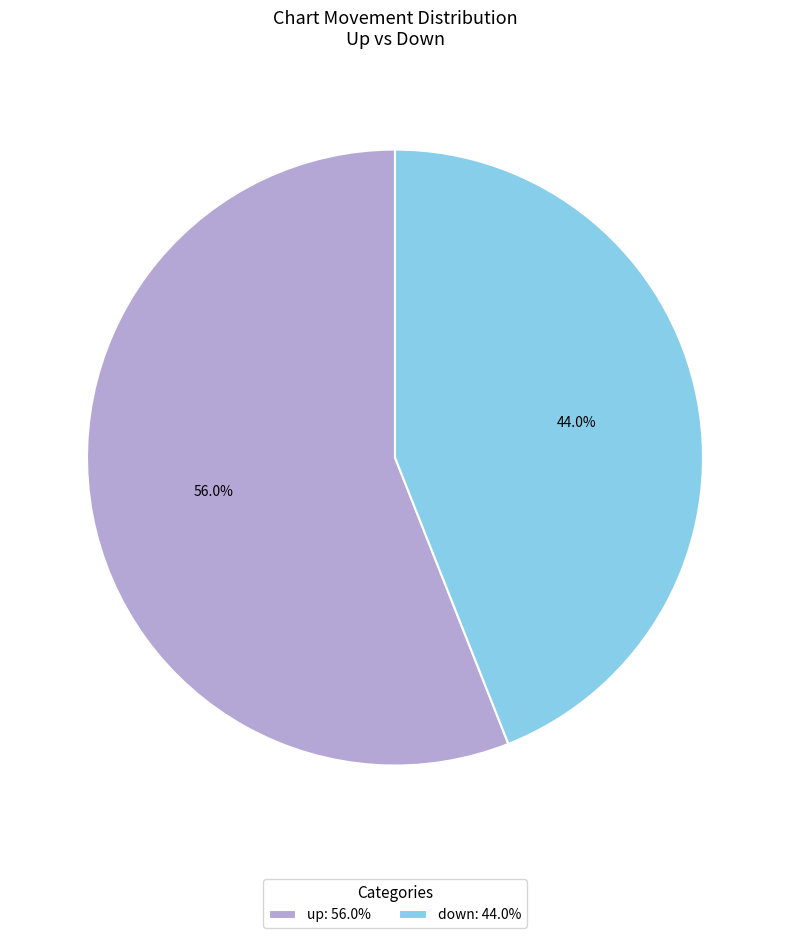

To the nearest percent, what portion does down represent?

44%